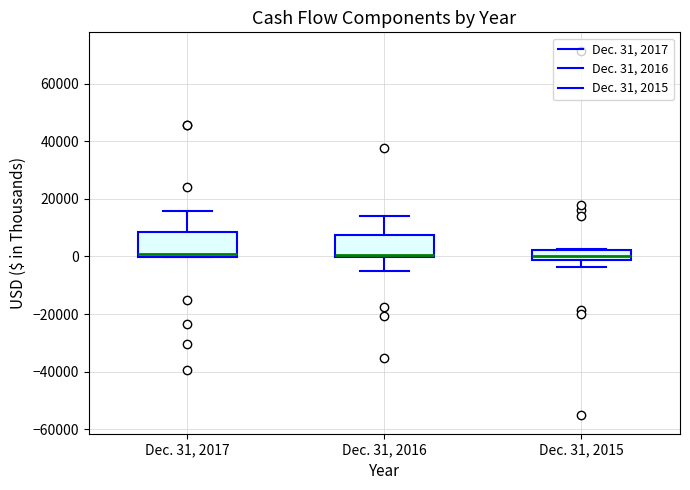

Reading left to right, transcribe this box plot: for each box, give where its median line is, the range the box spans, and where its two whiskers end, as read against the y-axis. The values are not printed on the chart, so give them approximately, as read against the axis.

Dec. 31, 2017: median 0 (just above the box's lower edge), box 0 to 8000, whiskers 0 to 16000
Dec. 31, 2016: median 0 (just above the box's lower edge), box 0 to 8000, whiskers -6000 to 14000
Dec. 31, 2015: median 0, box -2000 to 2000, whiskers -4000 to 2000